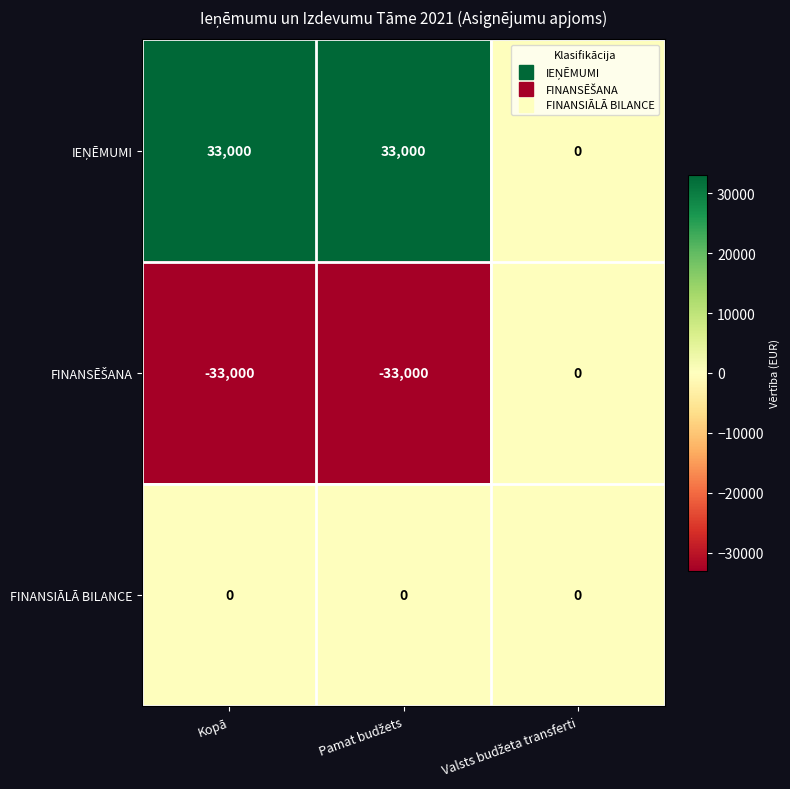

What is the spread (max minus min) of values at Kopā?

66000